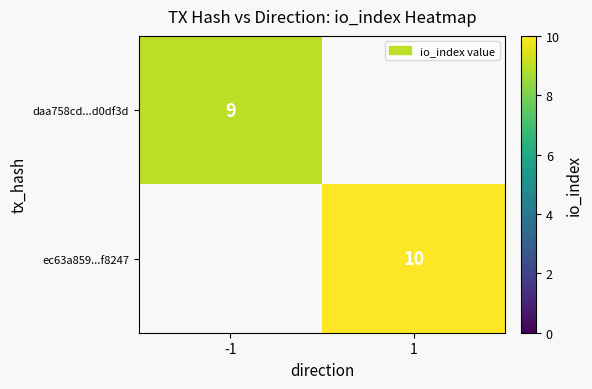

Is it true that ec63a859...f8247 equals 10 at 1?

True